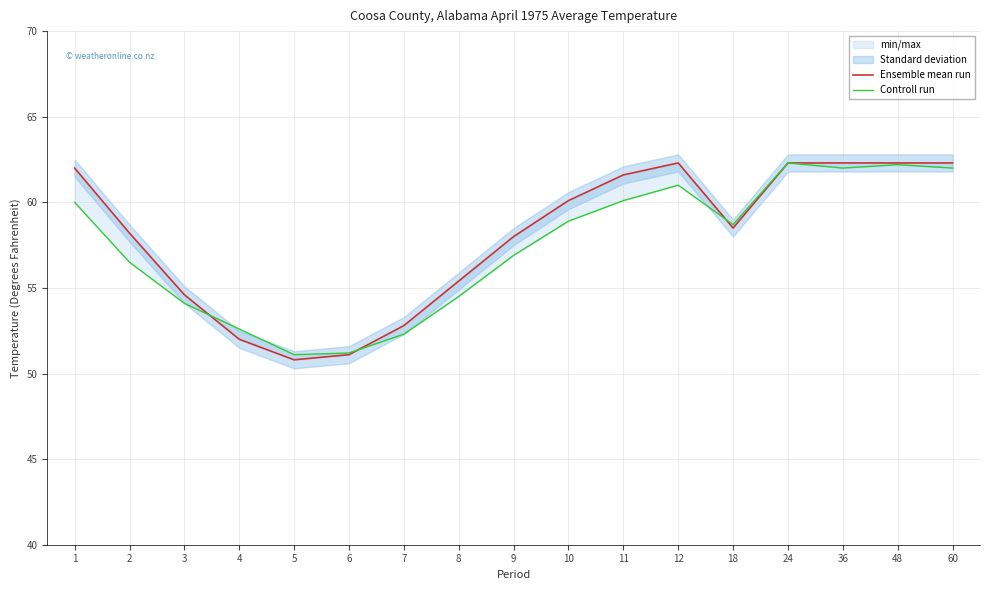

Count the number of categories in the chart.

17